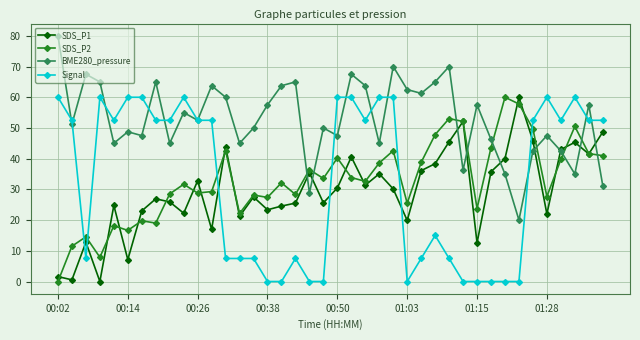

True or false: SDS_P1 has more than 0 interior local peaks.

True